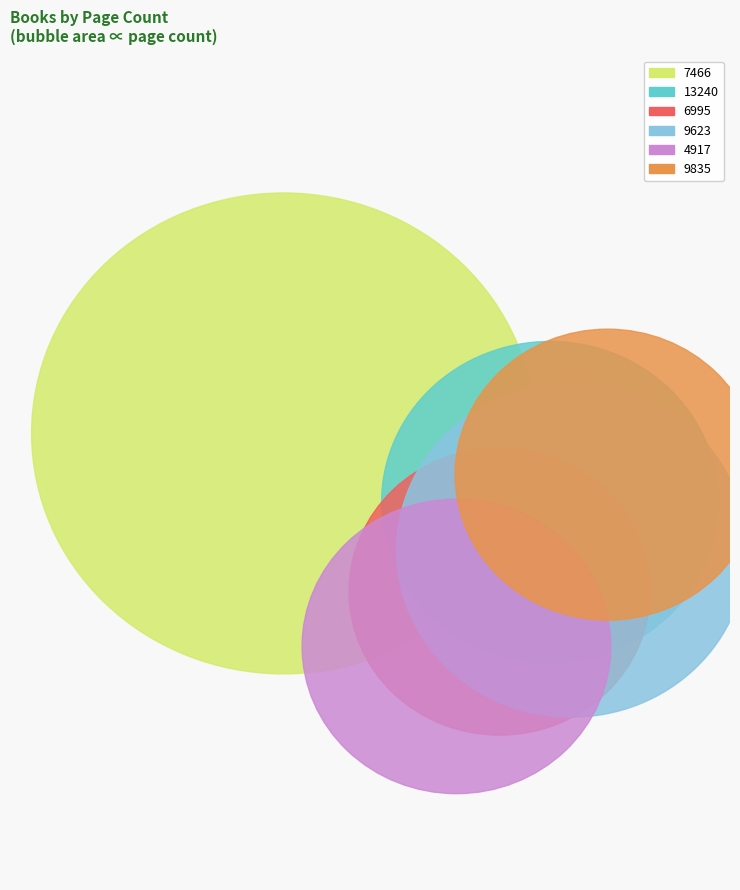

How many slices are in this pie chart?

6